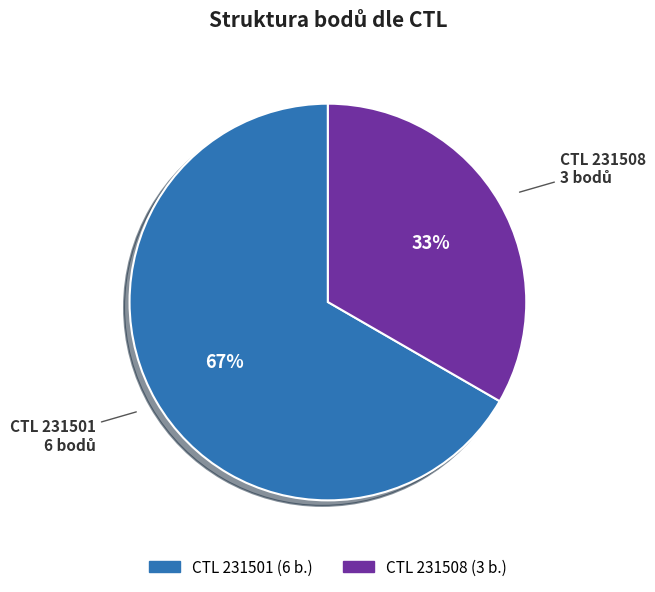

To the nearest percent, what is the average slice percentage?

50%